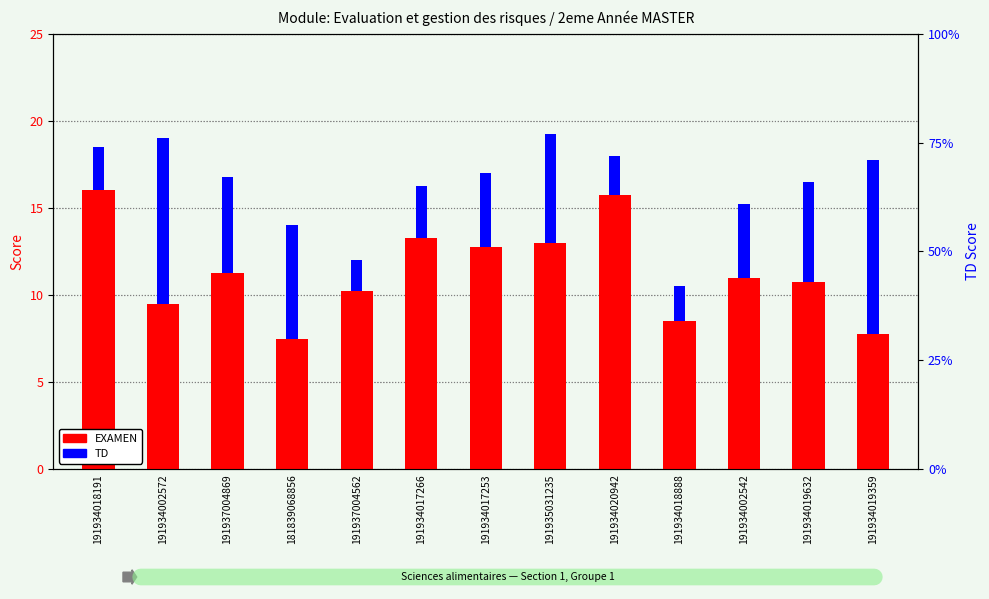

Is it true that EXAMEN equals 6.9 at 191935031235?

False